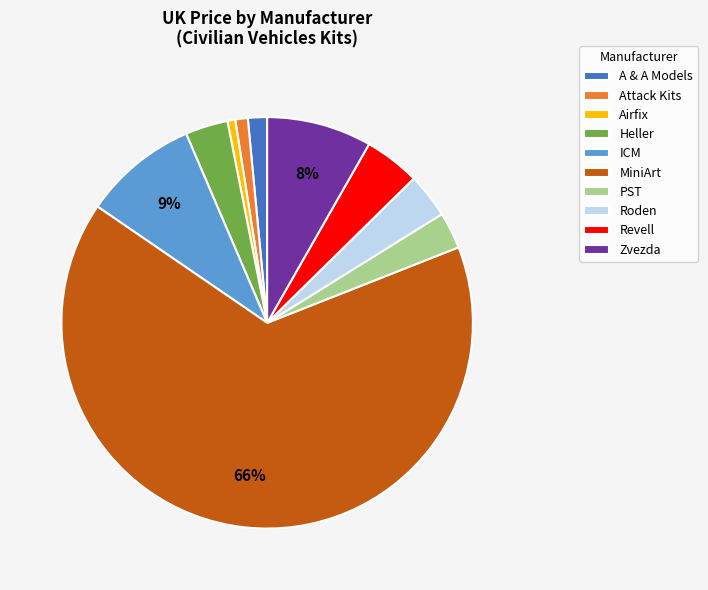

To the nearest percent, what portion does Airfix represent?

1%